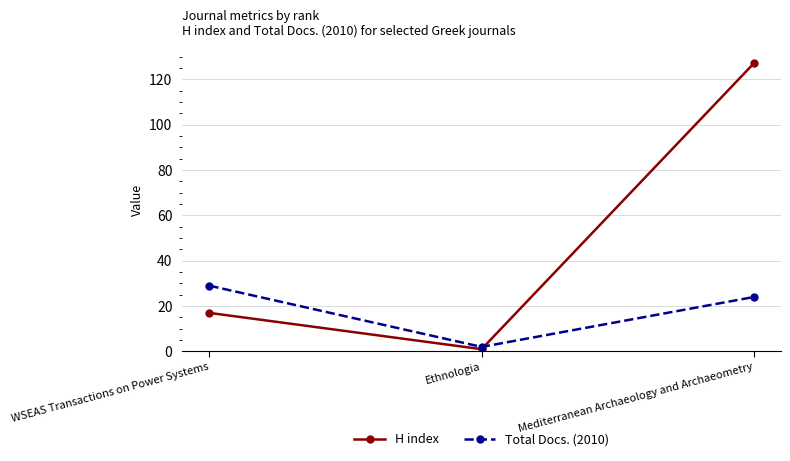

What is the label of the 3rd point from the left?

Mediterranean Archaeology and Archaeometry